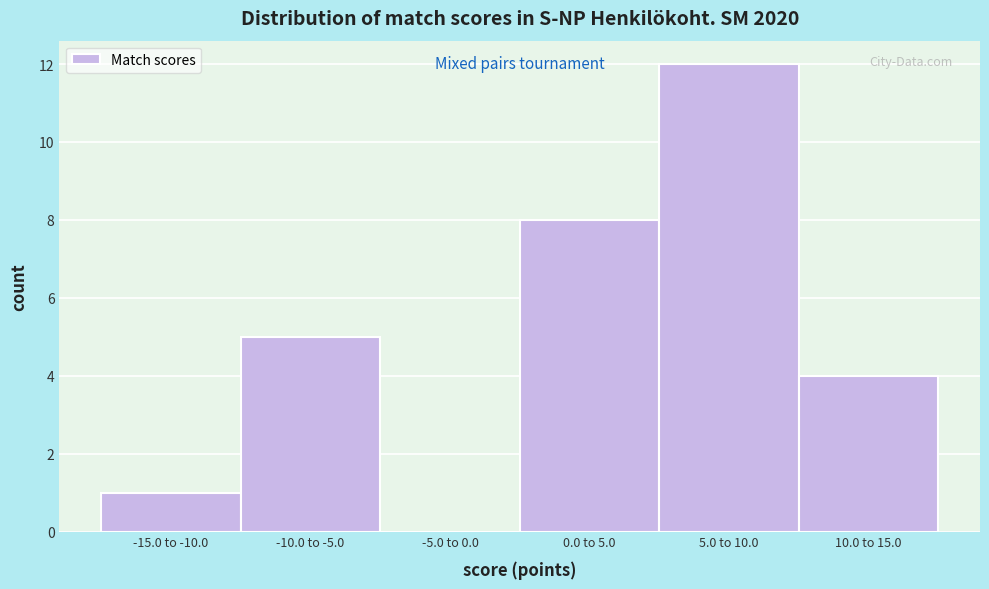

Reading left to right, list all the values displayed in this chart.

-15.0 to -10.0=1	-10.0 to -5.0=5	-5.0 to 0.0=0	0.0 to 5.0=8	5.0 to 10.0=12	10.0 to 15.0=4